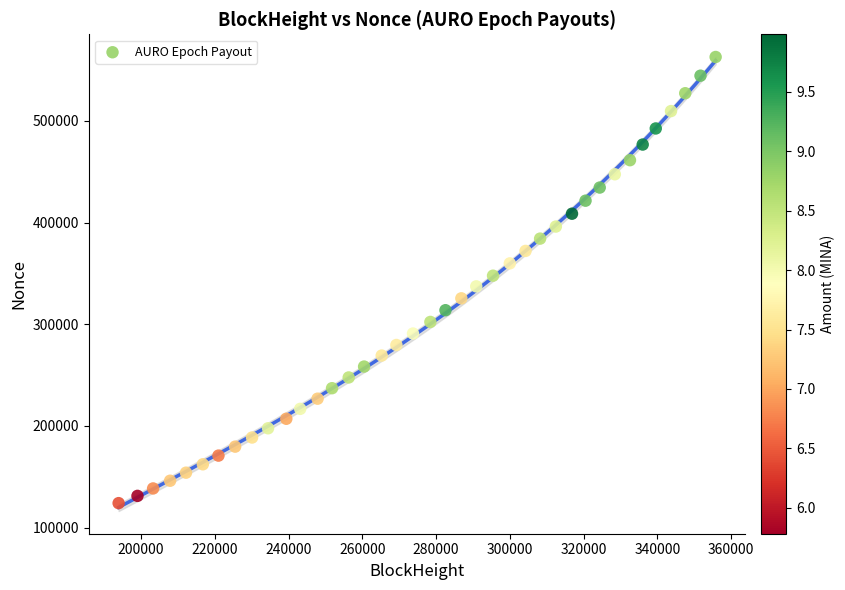

What is the range of Y values (max minus min)?

438700